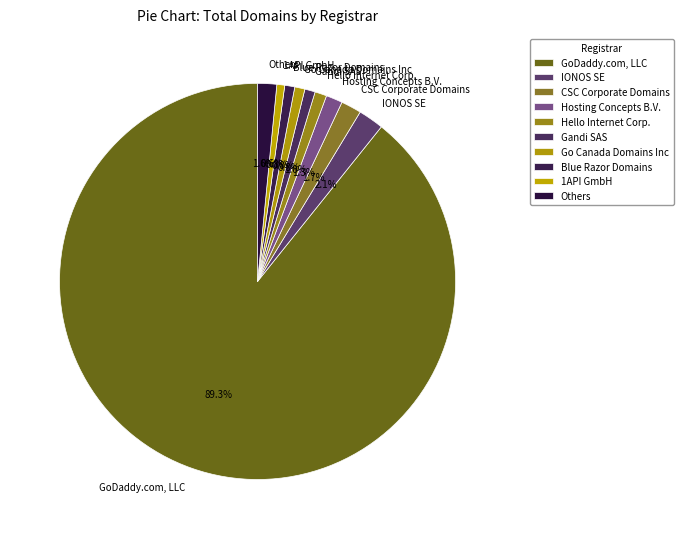

Do IONOS SE and Hello Internet Corp. together represent more than half of the pie?

No